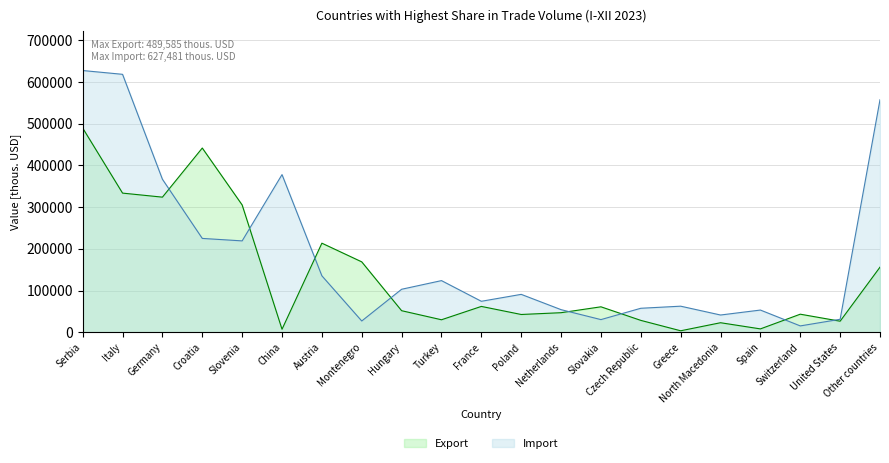

Does the chart have visible grid lines?

Yes